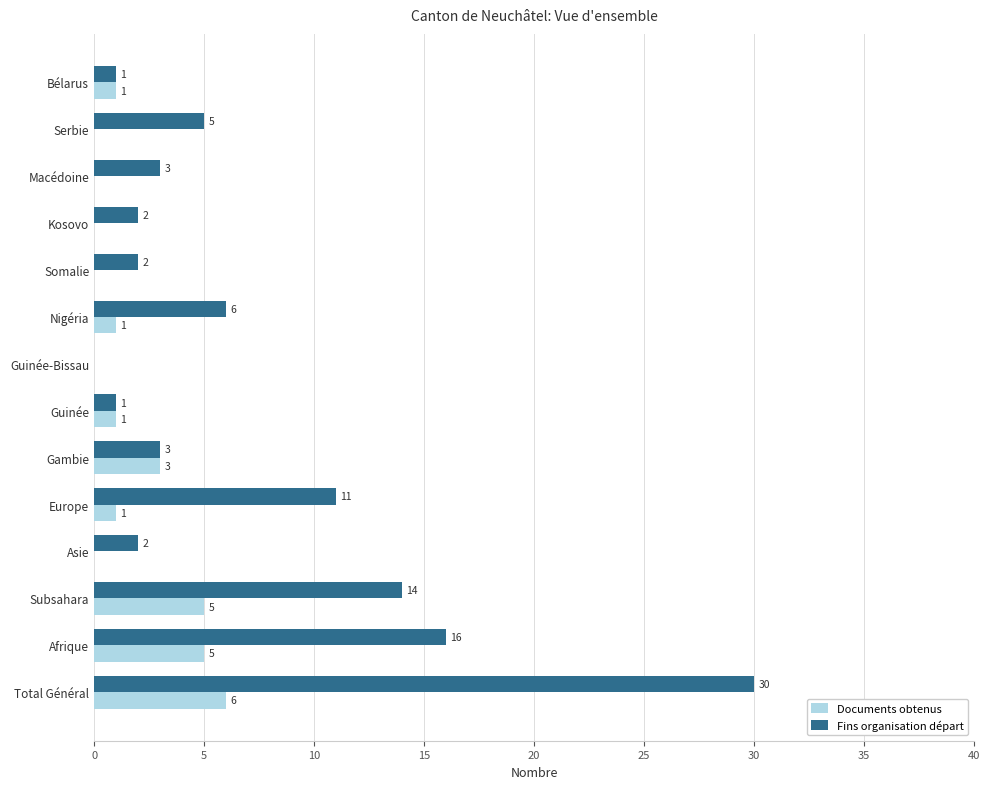

At which label does Documents obtenus reach its peak?

Total Général